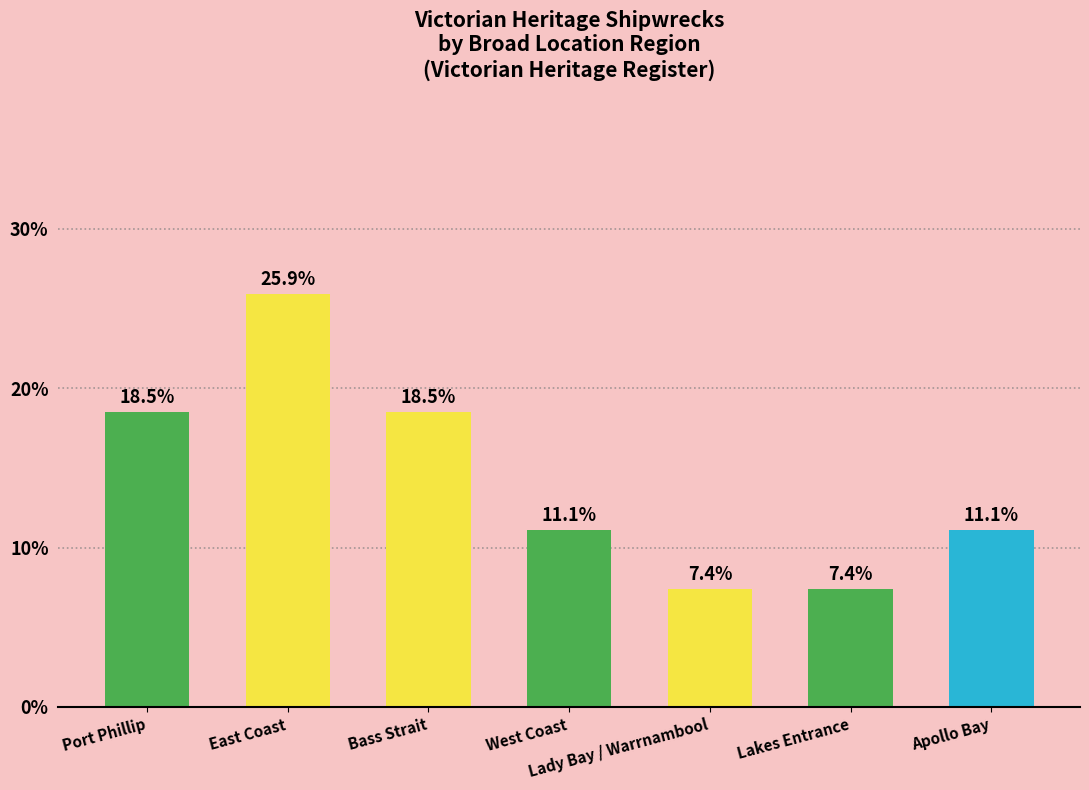

Is it true that the value at Bass Strait is 6.0?

False